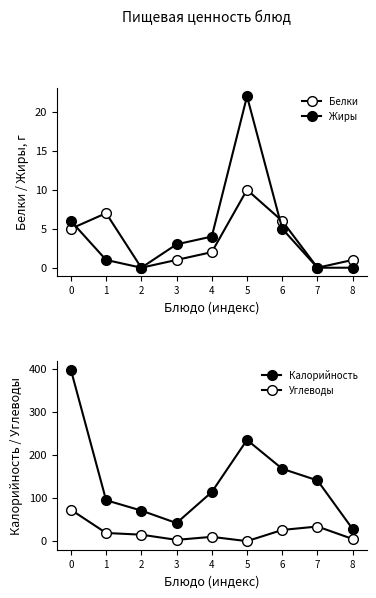

Which series has the largest range (max minus min)?

Калорийность